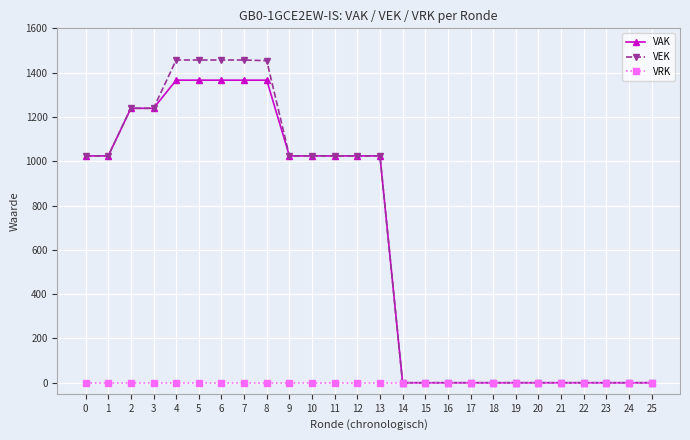

Rank the series by their maximum value, from lowest to highest.

VRK, VAK, VEK